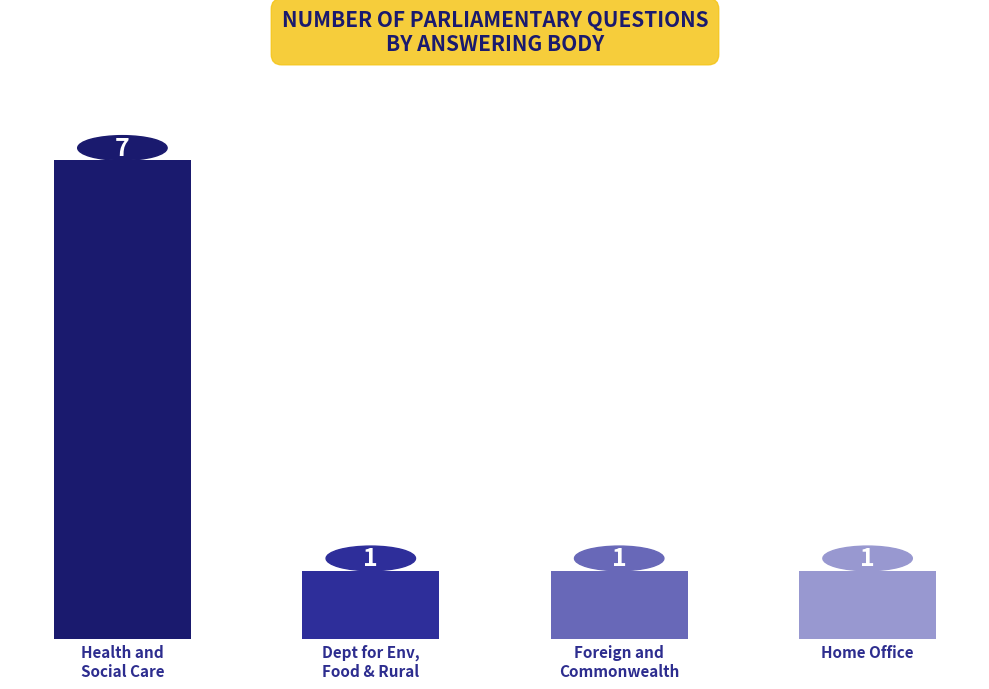

What is the difference between the values at Health and
Social Care and Dept for Env,
Food & Rural?

6